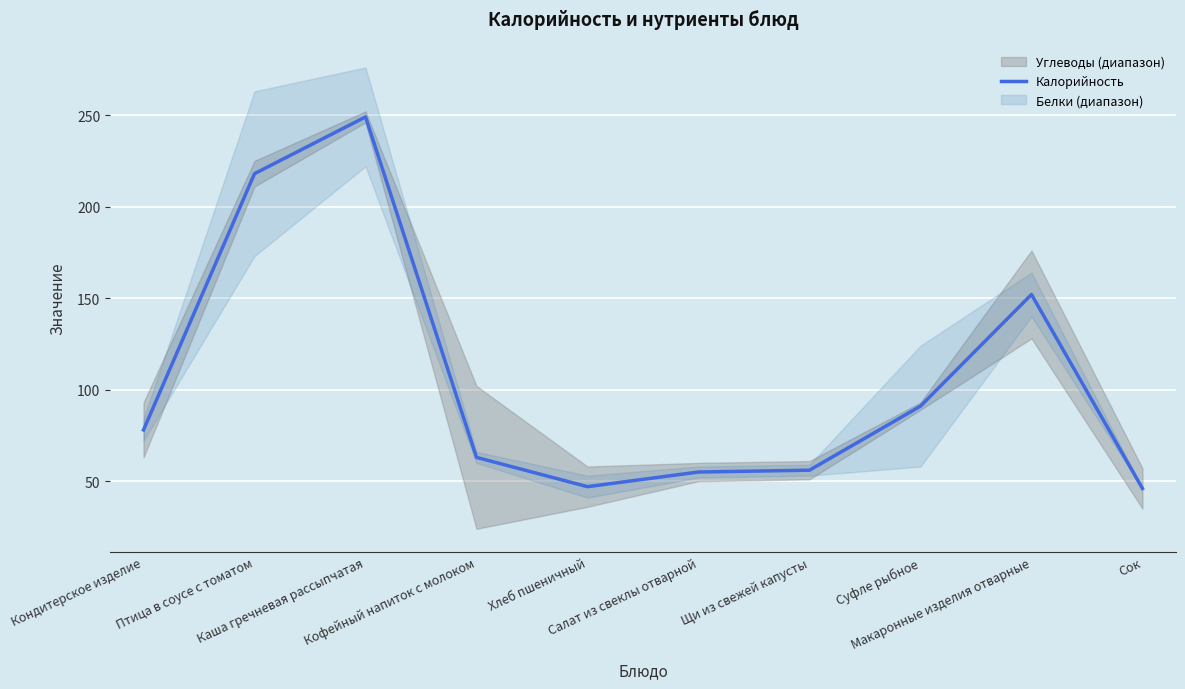

What is the value of the 2nd point from the left?

218